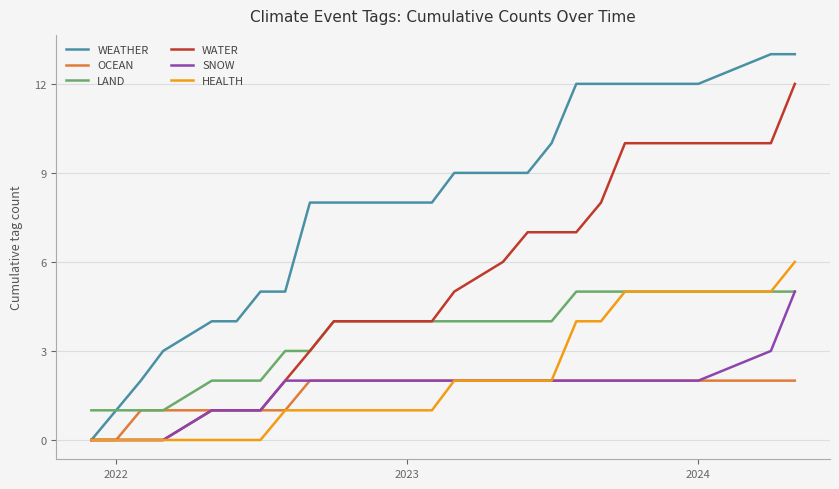

Count the SNOW values in the range 1 to 2.

15